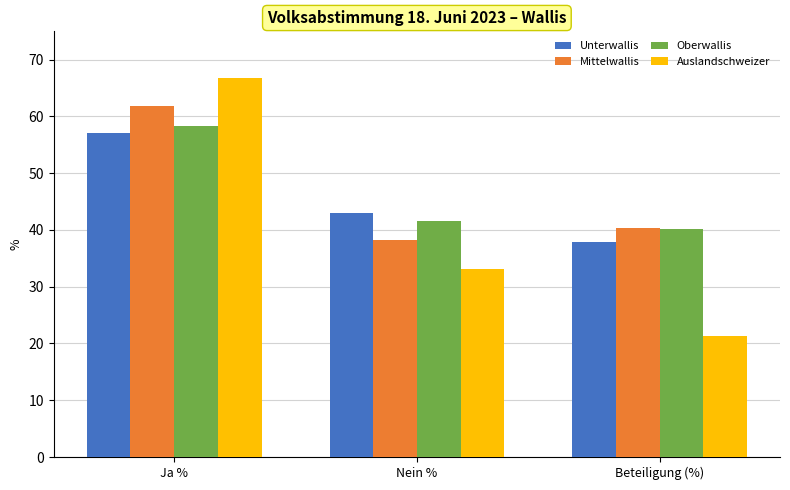

What value does the Mittelwallis series have at Ja %?

61.8